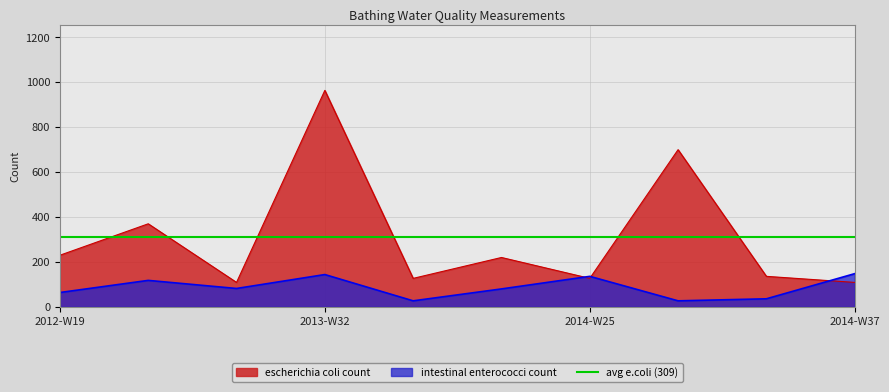

Is it true that escherichia coli count equals 964 at 2013-W32?

True